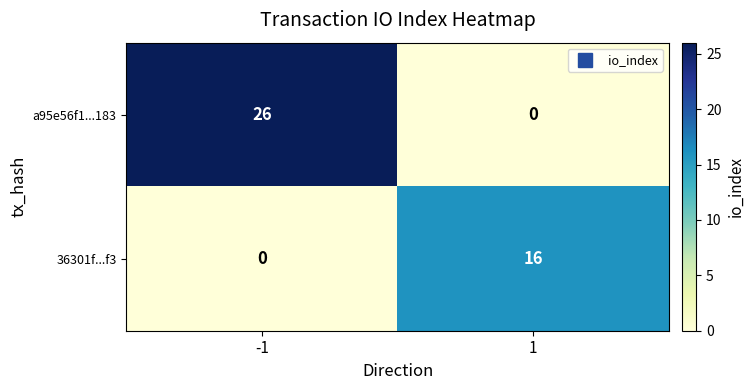

Reading left to right, transcribe all the data shown in this chart.

a95e56f1...183: -1=26	1=0
36301f...f3: -1=0	1=16